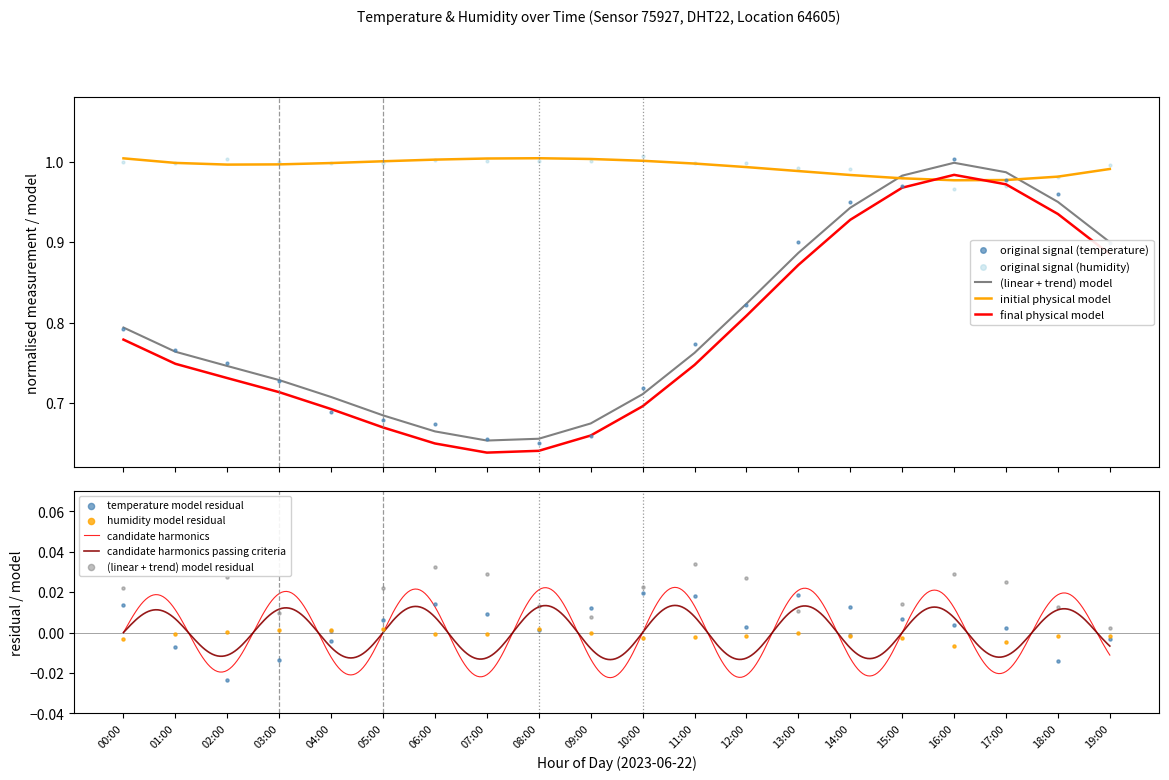

Between 11:00 and 05:00, which is larger?

11:00